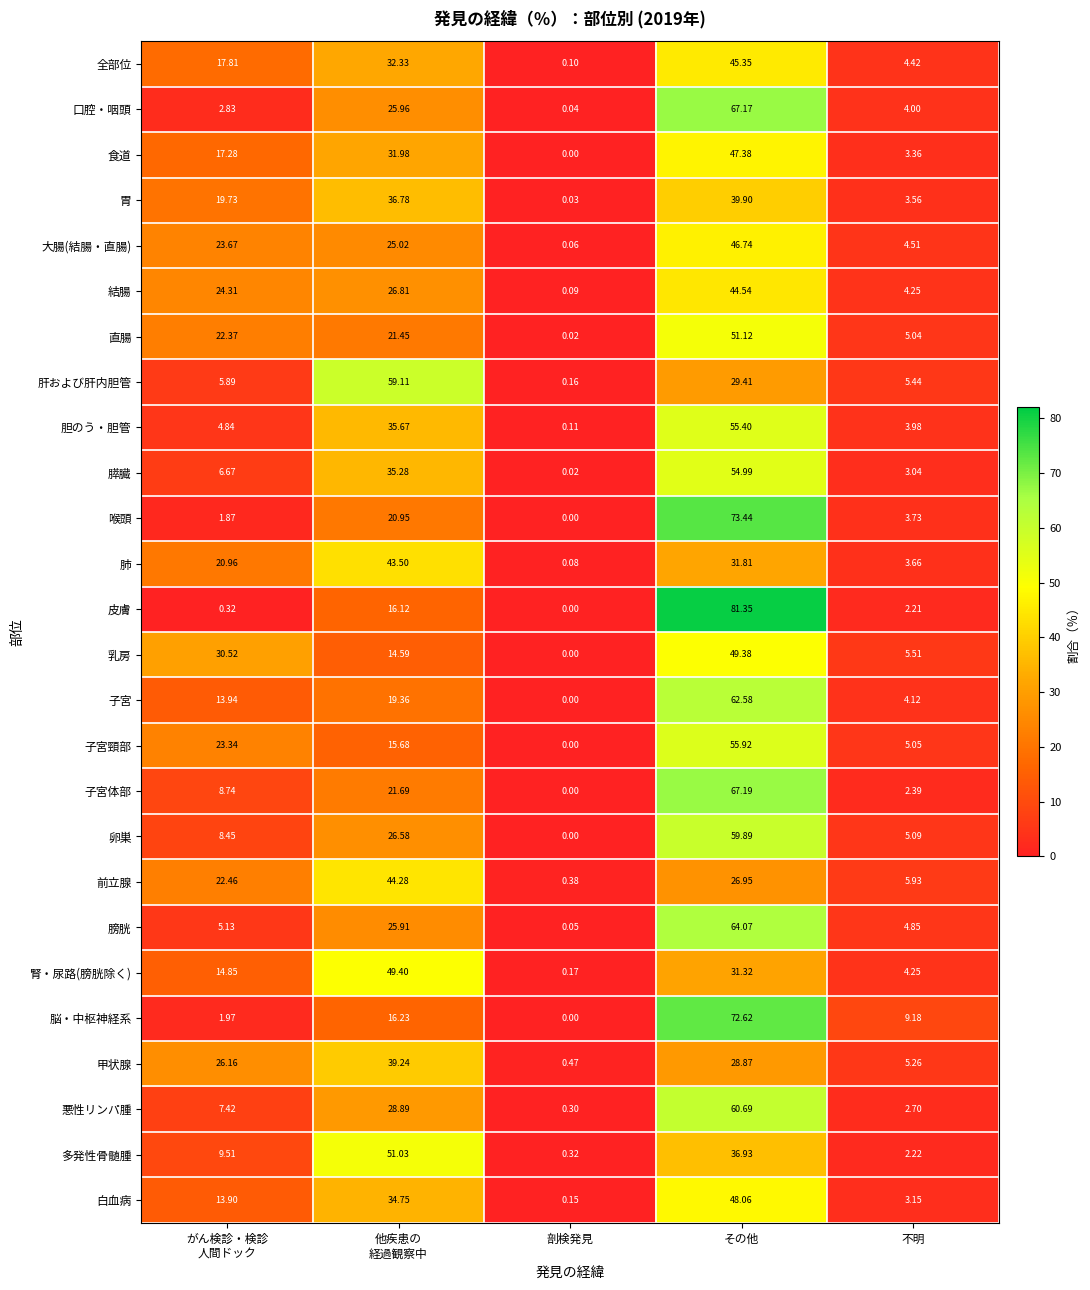

Which series has the widest spread of values?

皮膚